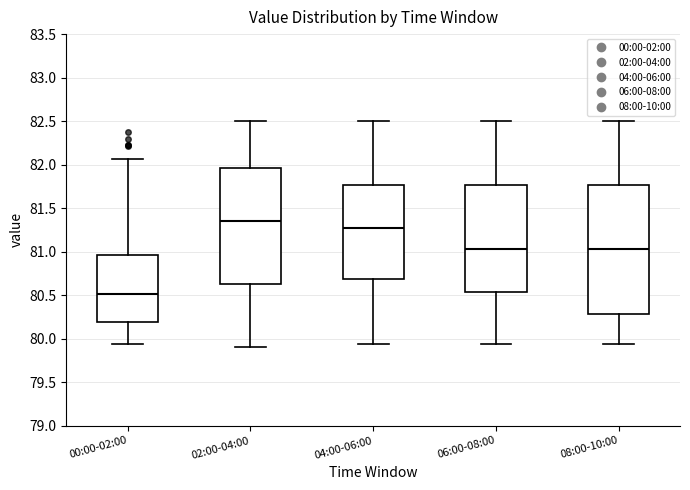

Where is the lower edge of the box for 02:00-04:00 on the y-axis? The values are not printed on the chart, so give them approximately, as read against the axis.

80.65